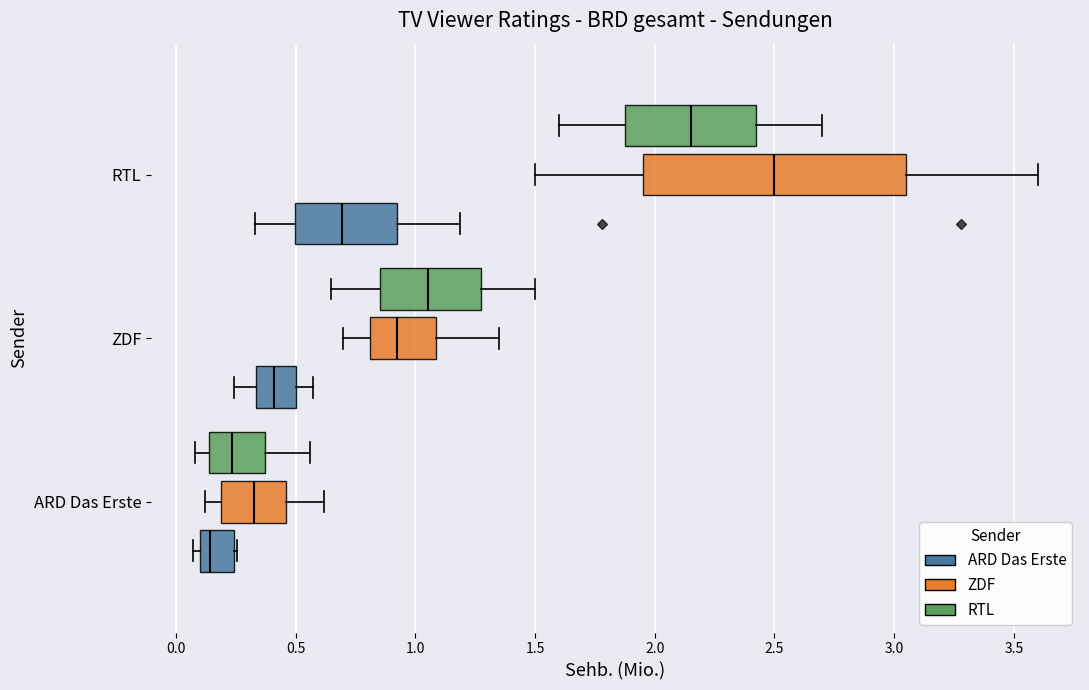

Reading bottom to top, transcribe this box plot: for each box, give where its median line is, the range the box spans, and where its two whiskers end, as read against the x-axis. The values are not printed on the chart, so give them approximately, as read against the axis.

ARD Das Erste (ARD Das Erste): median 0.15, box 0.10 to 0.25, whiskers 0.05 to 0.25
ARD Das Erste (ZDF): median 0.35, box 0.20 to 0.45, whiskers 0.10 to 0.60
ARD Das Erste (RTL): median 0.25, box 0.15 to 0.35, whiskers 0.10 to 0.55
ZDF (ARD Das Erste): median 0.40, box 0.35 to 0.50, whiskers 0.25 to 0.55
ZDF (ZDF): median 0.95, box 0.80 to 1.10, whiskers 0.70 to 1.35
ZDF (RTL): median 1.05, box 0.85 to 1.30, whiskers 0.65 to 1.50
RTL (ARD Das Erste): median 0.70, box 0.50 to 0.90, whiskers 0.35 to 1.20
RTL (ZDF): median 2.50, box 1.95 to 3.05, whiskers 1.50 to 3.60
RTL (RTL): median 2.15, box 1.90 to 2.45, whiskers 1.60 to 2.70